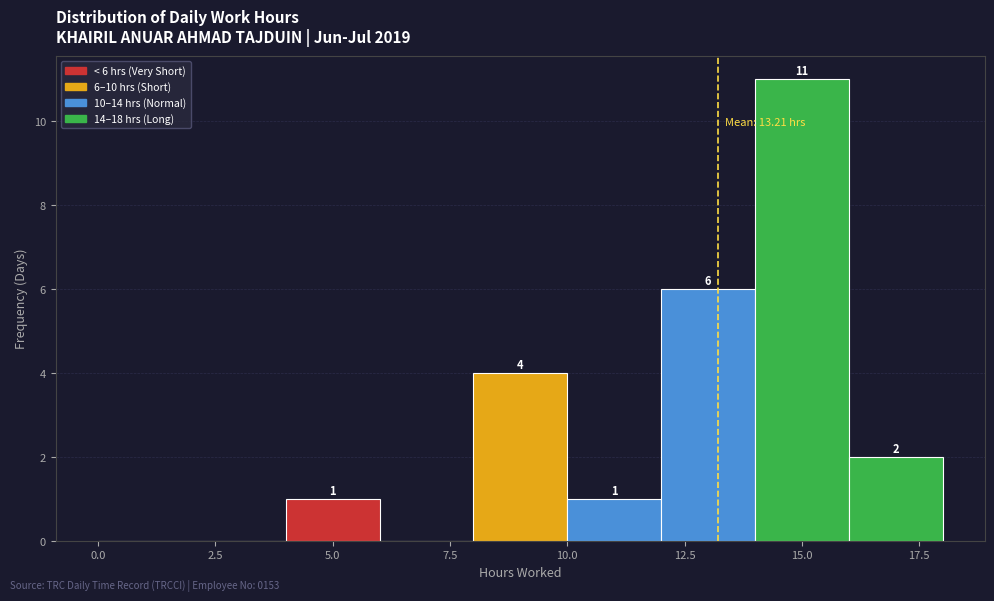

Over which range of the x-axis is the bar tallest?

14 to 16